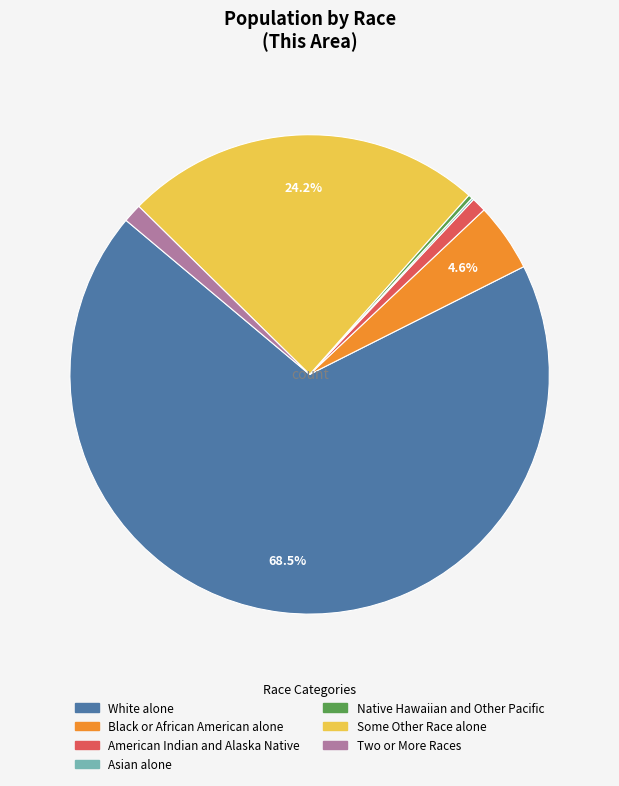

To the nearest percent, what is the difference between the largest and smallest slice percentages?

68%